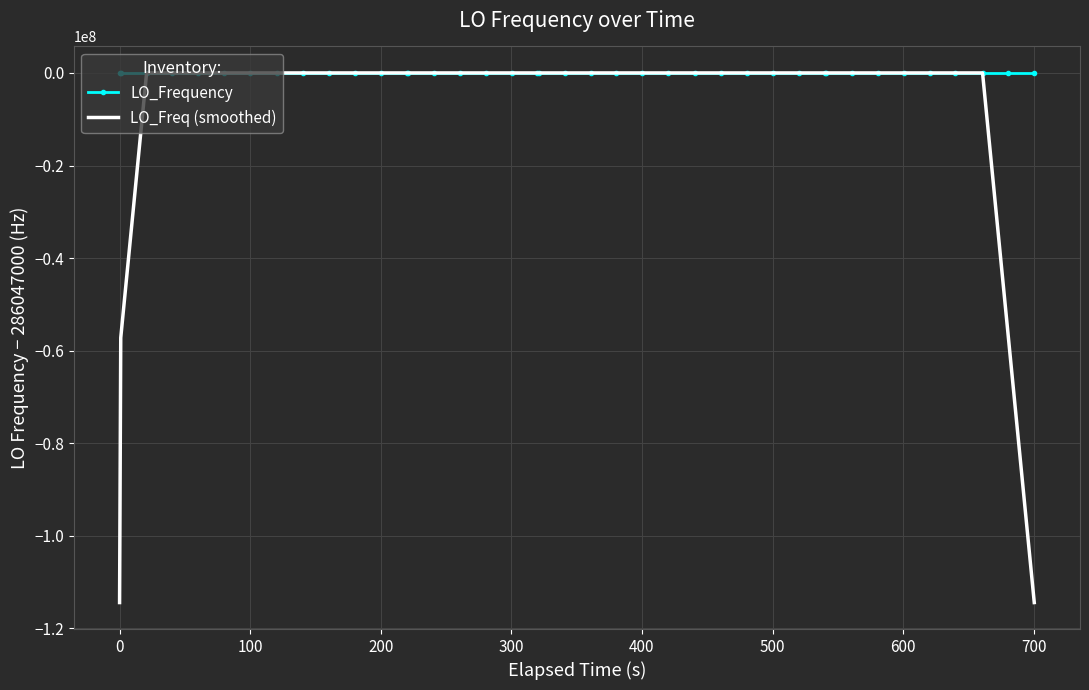

Which series has the largest total across all categories?

LO_Frequency